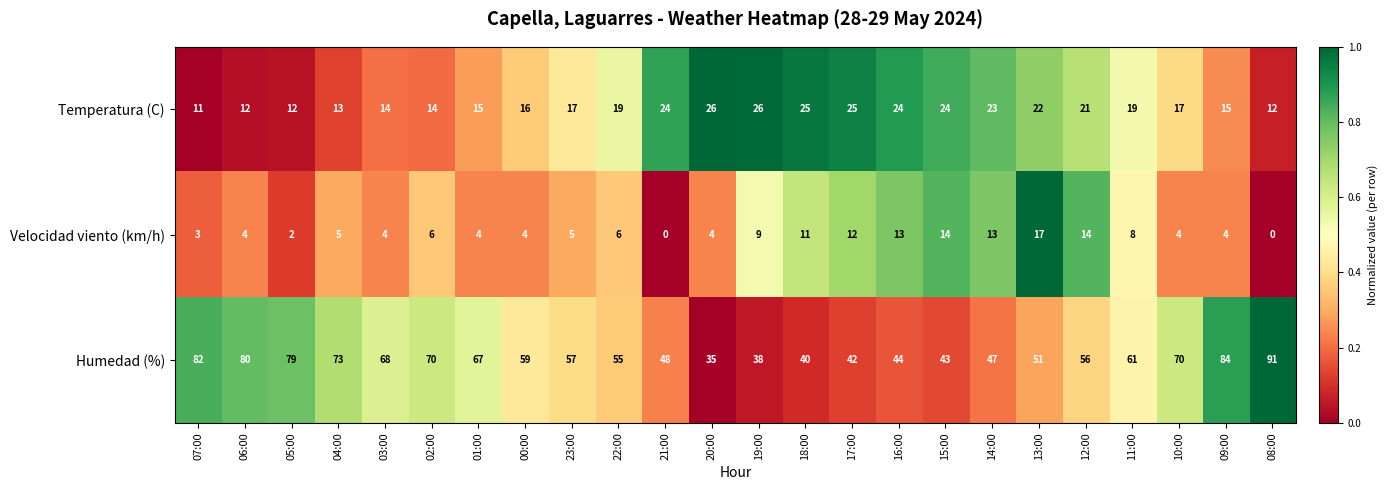

At how many categories does at least one series exceed 0?

24